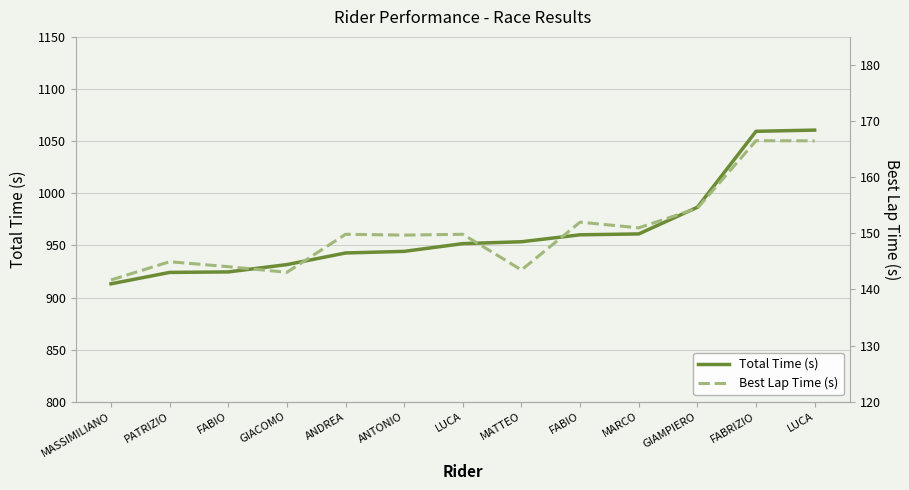

True or false: Best Lap Time (s) and Total Time (s) cross at least once.

False